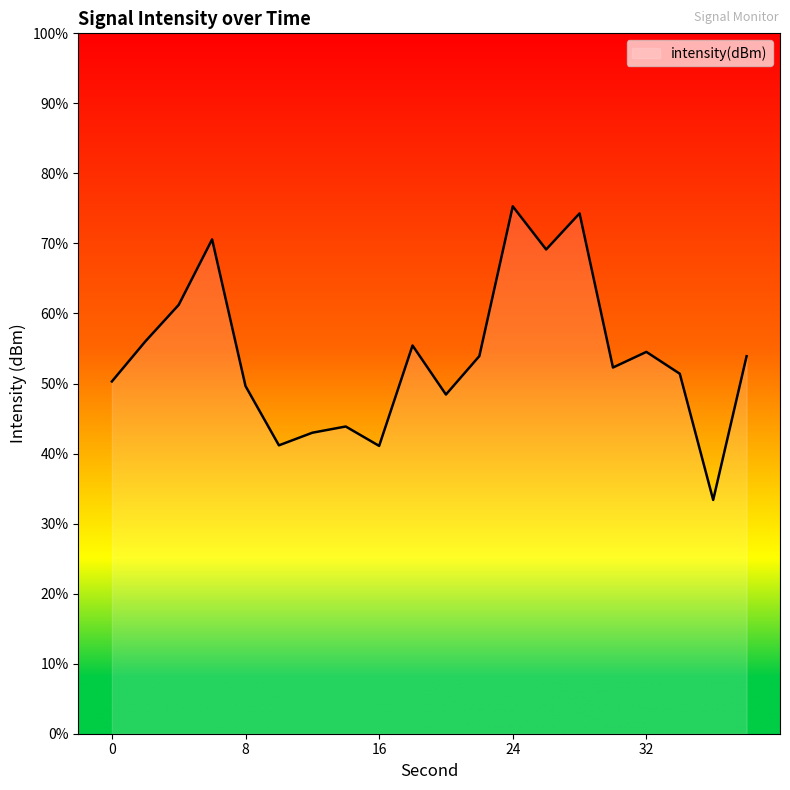

What is the difference between the values at 20 and 34?

1.3